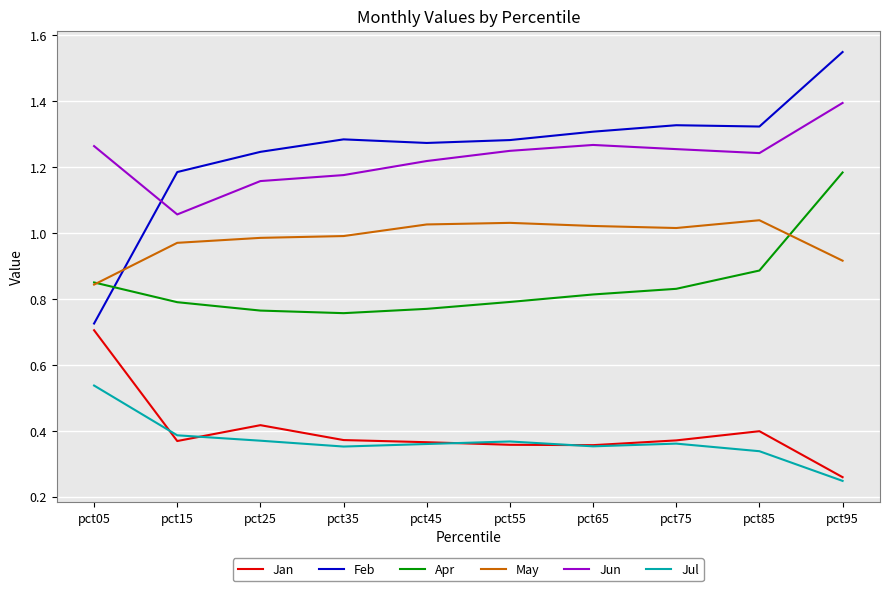

Which series has the widest spread of values?

Feb